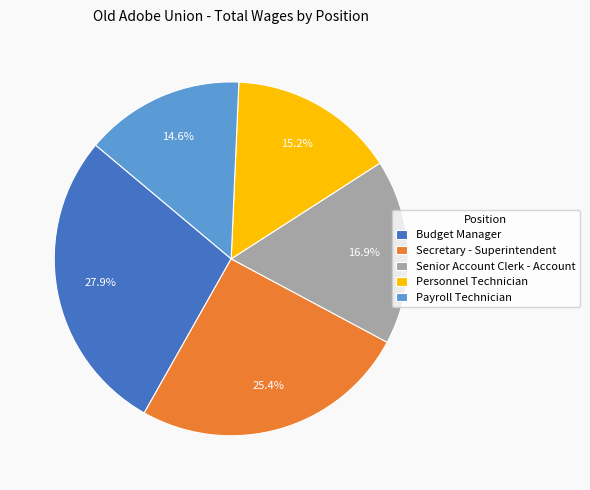

Rank the categories by value from lowest to highest.

Payroll Technician, Personnel Technician, Senior Account Clerk - Account, Secretary - Superintendent, Budget Manager